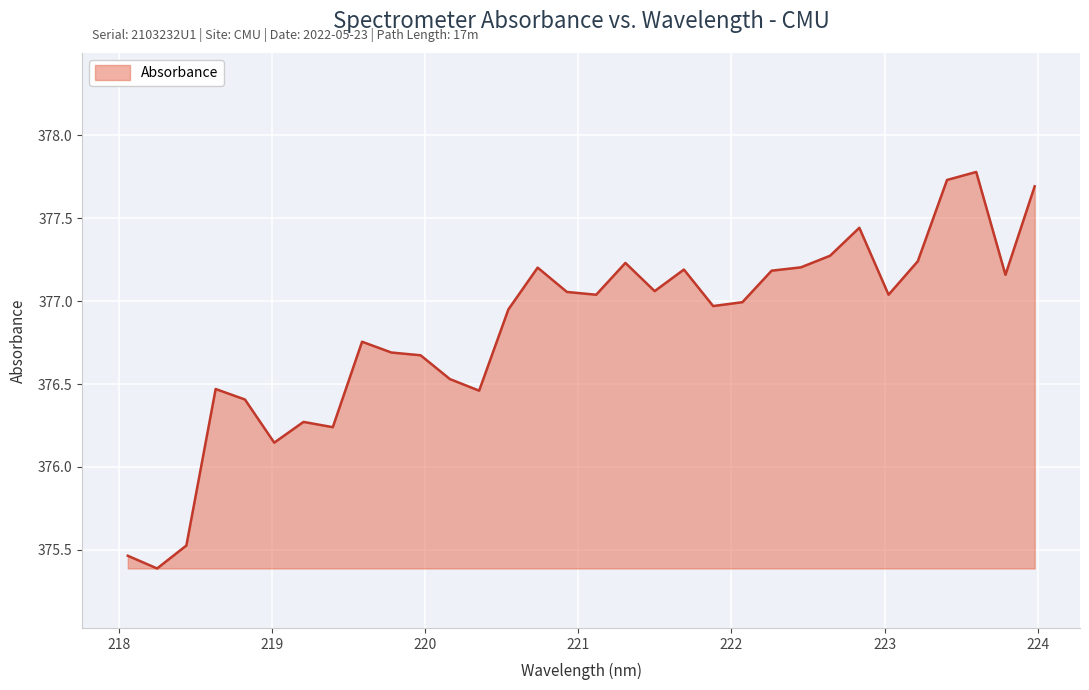

What is the minimum value shown in the chart?

375.4